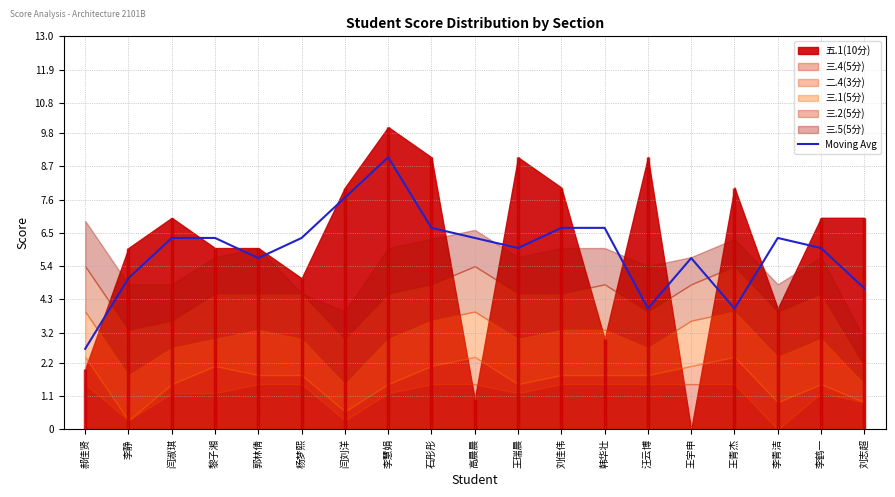

List the labels in order of value, smallest first.

郝佳贤, 汪云博, 王青杰, 刘志超, 李静, 郭林倩, 王宇申, 李鹤一, 王瑞晨, 闫淑琪, 黎子湘, 杨梦熙, 李青洁, 高晨晨, 石彤彤, 刘佳伟, 韩华壮, 闫刘洋, 李慧娟